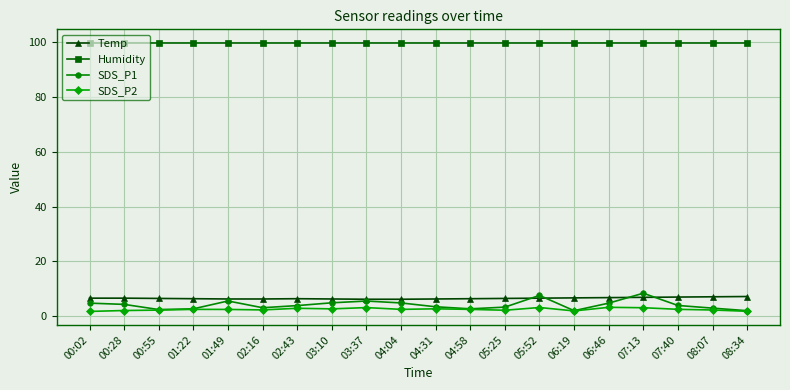

What is the difference between the highest and lowest values at 01:49?

97.5